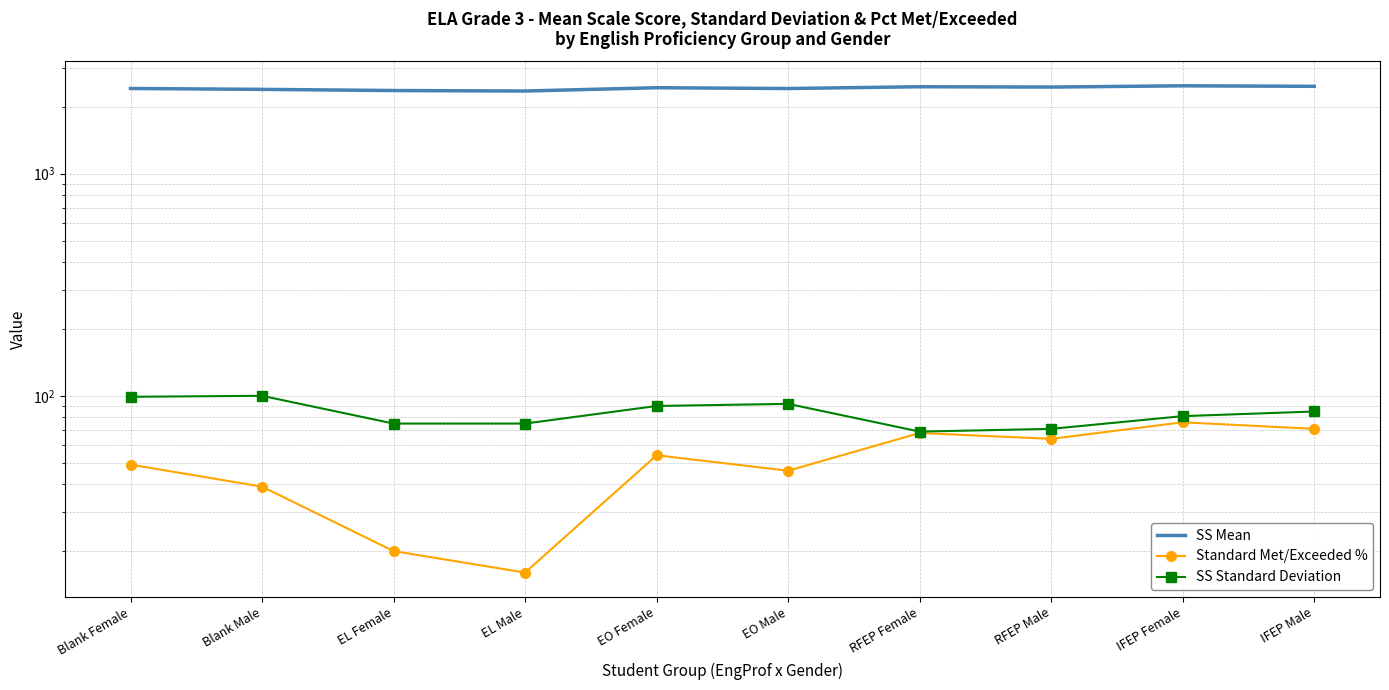

True or false: Standard Met/Exceeded % and SS Standard Deviation intersect in this chart.

False